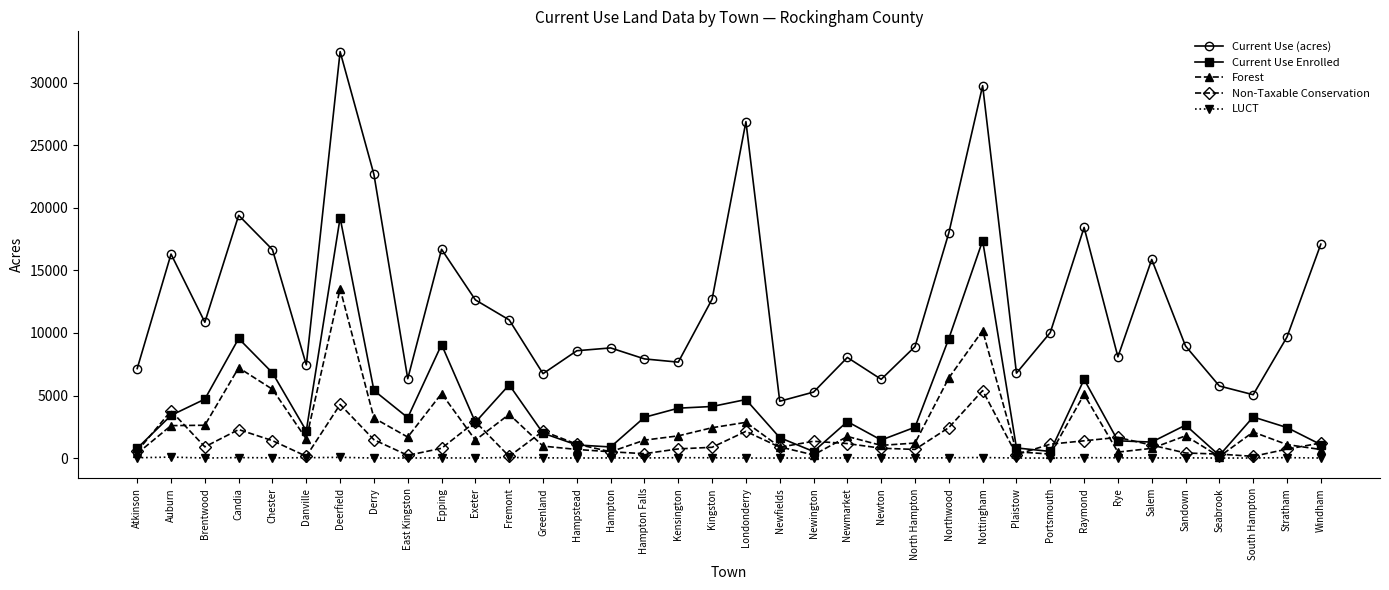

How many values in the LUCT series exceed 11?

18